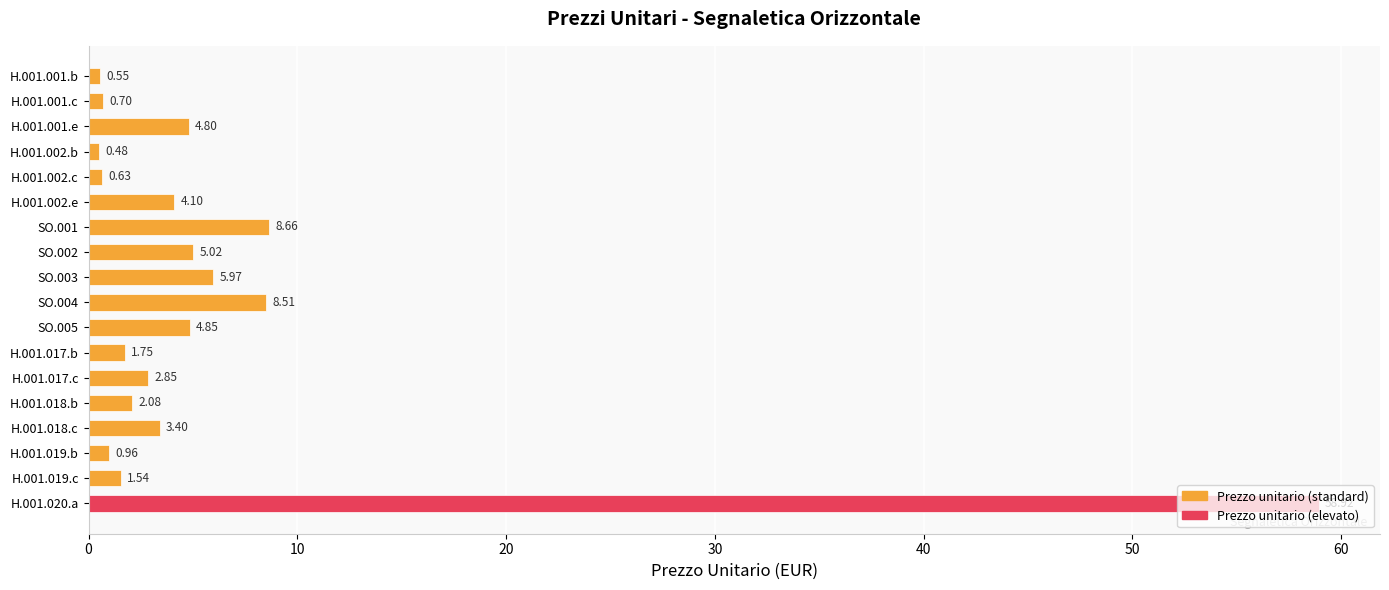

Rank the categories by value from highest to lowest.

H.001.020.a, SO.001, SO.004, SO.003, SO.002, SO.005, H.001.001.e, H.001.002.e, H.001.018.c, H.001.017.c, H.001.018.b, H.001.017.b, H.001.019.c, H.001.019.b, H.001.001.c, H.001.002.c, H.001.001.b, H.001.002.b